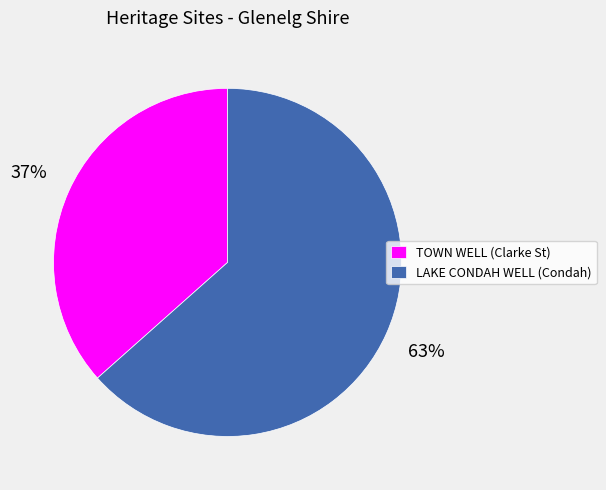

Count the number of slices in the pie.

2